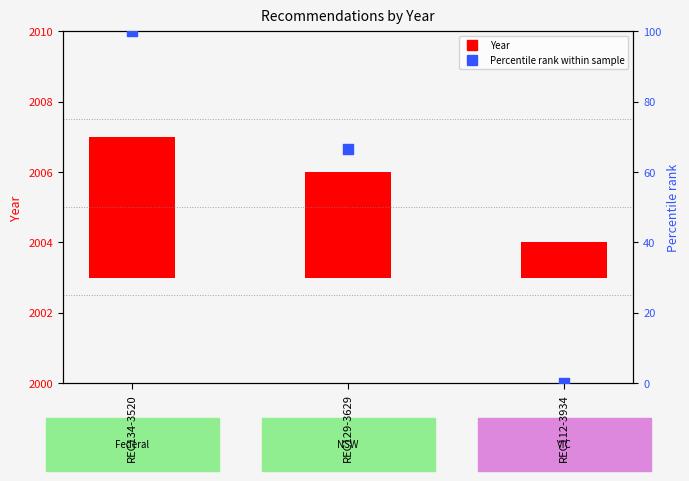

What is the total value across all series at REC129-3629?

69.7